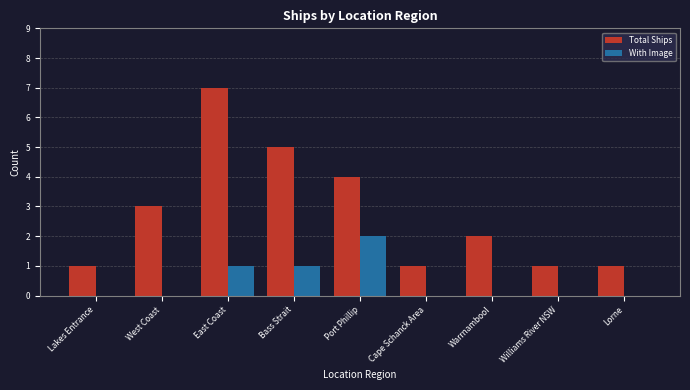

Is the value of With Image at Warrnambool greater than the value of Total Ships at Cape Schanck Area?

No